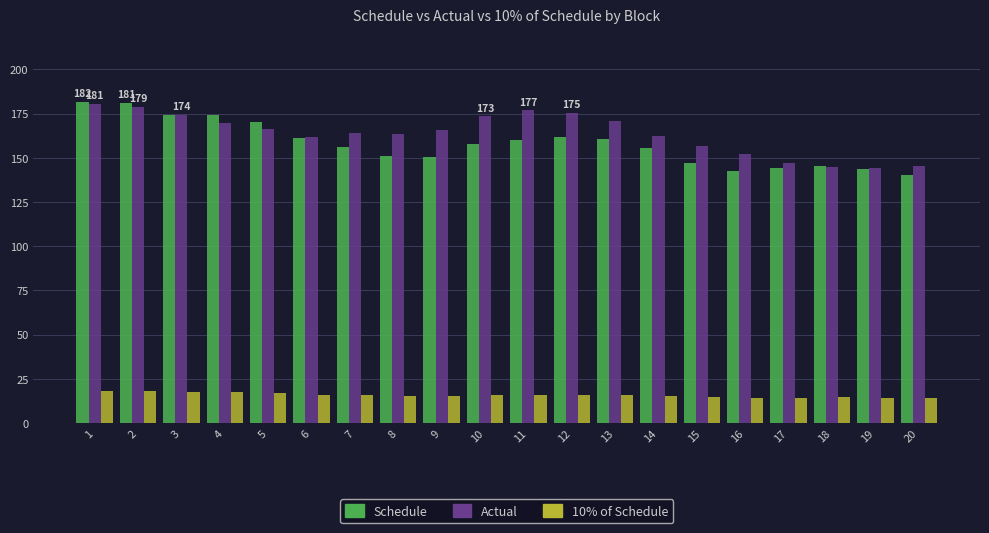

What is the sum of all Actual values?

3273.9